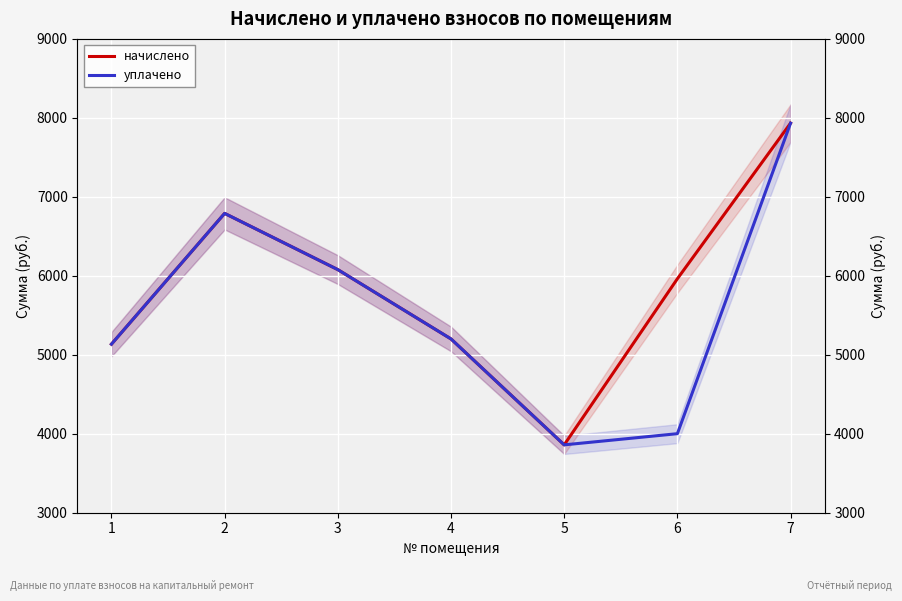

What is the total value across all series at 5?

7717.0